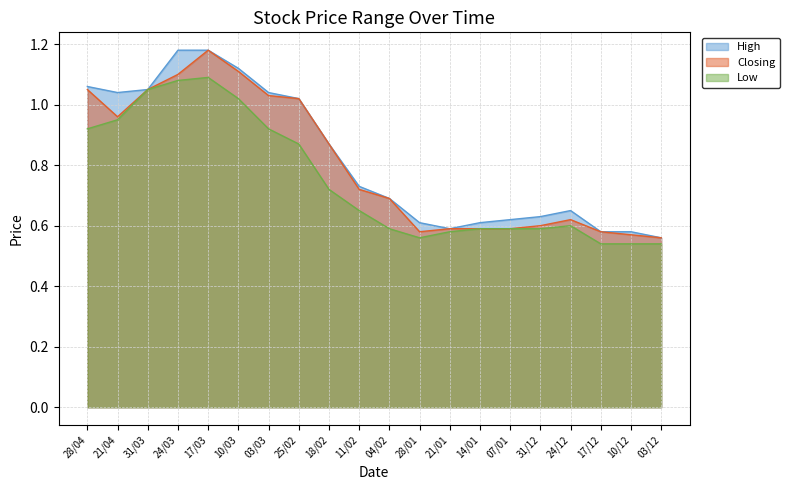

True or false: High and Low intersect in this chart.

False